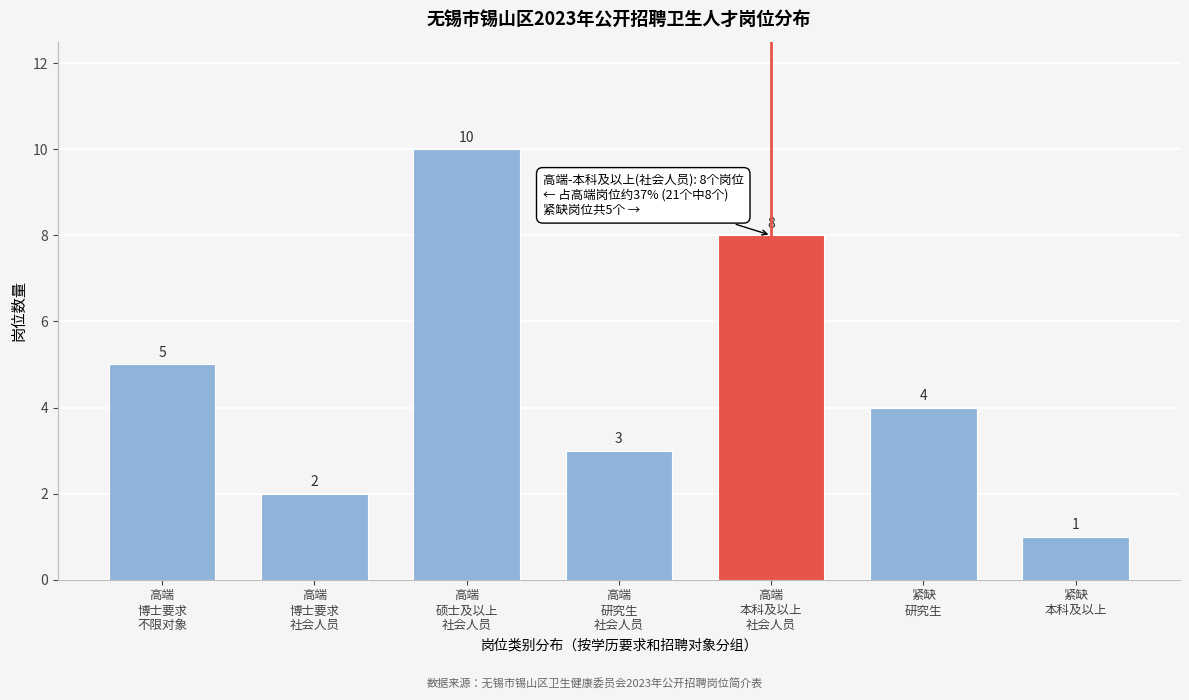

Reading left to right, transcribe all the data shown in this chart.

5	2	10	3	8	4	1